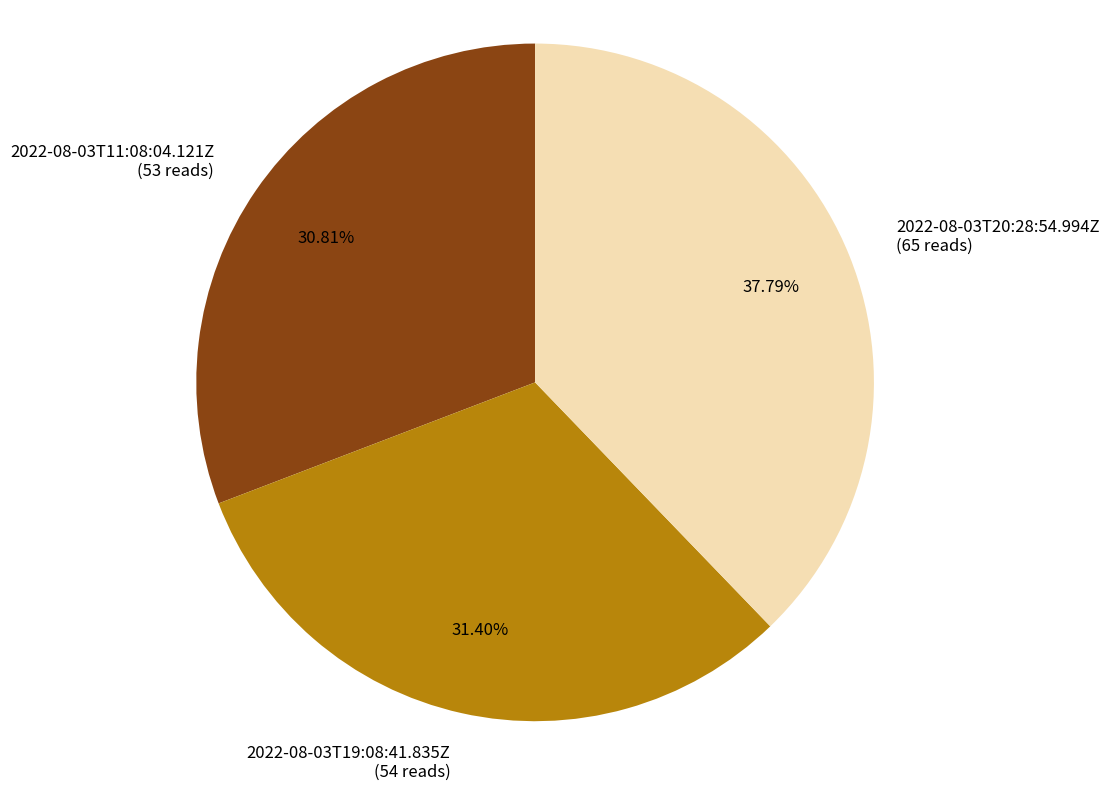

To the nearest percent, what portion does 2022-08-03T11:08:04.121Z represent?

31%